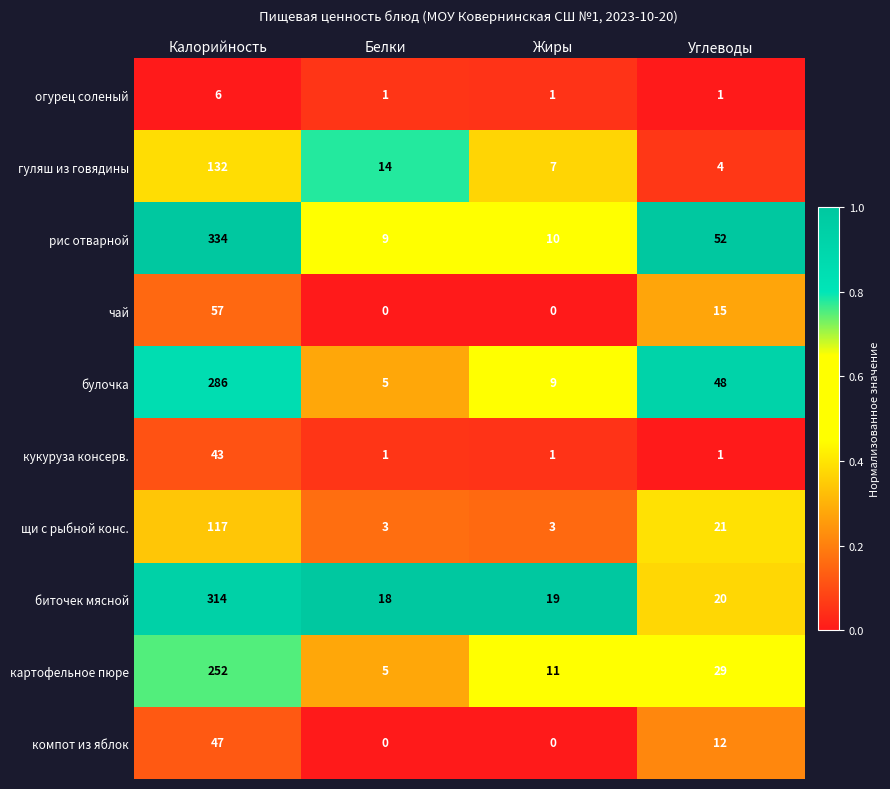

What is the spread (max minus min) of values at Углеводы?

51